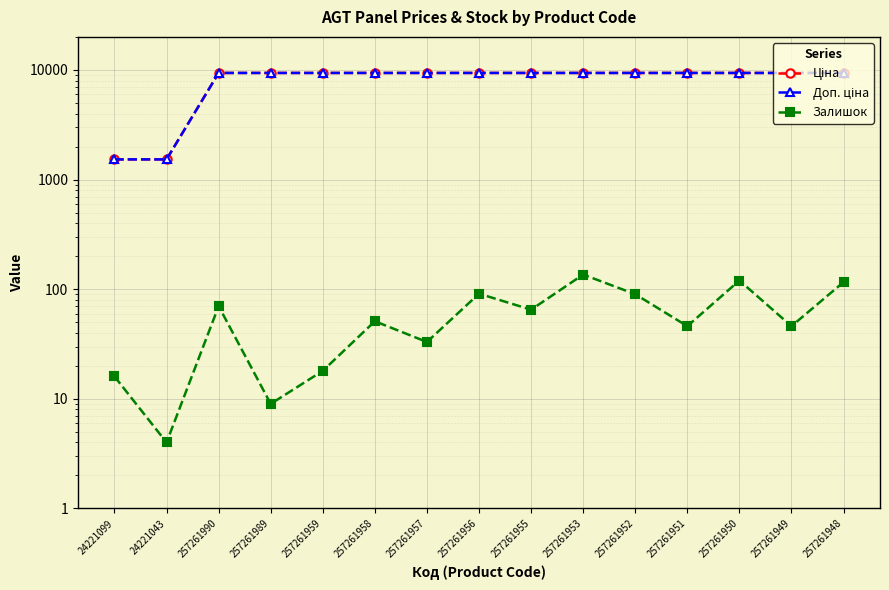

What is the sum of the Залишок values at 257261959 and 257261955?

83.0